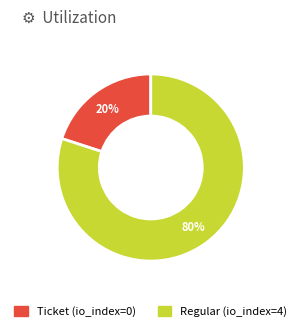

Between Ticket (io_index=0) and Regular (io_index=4), which is larger?

Regular (io_index=4)